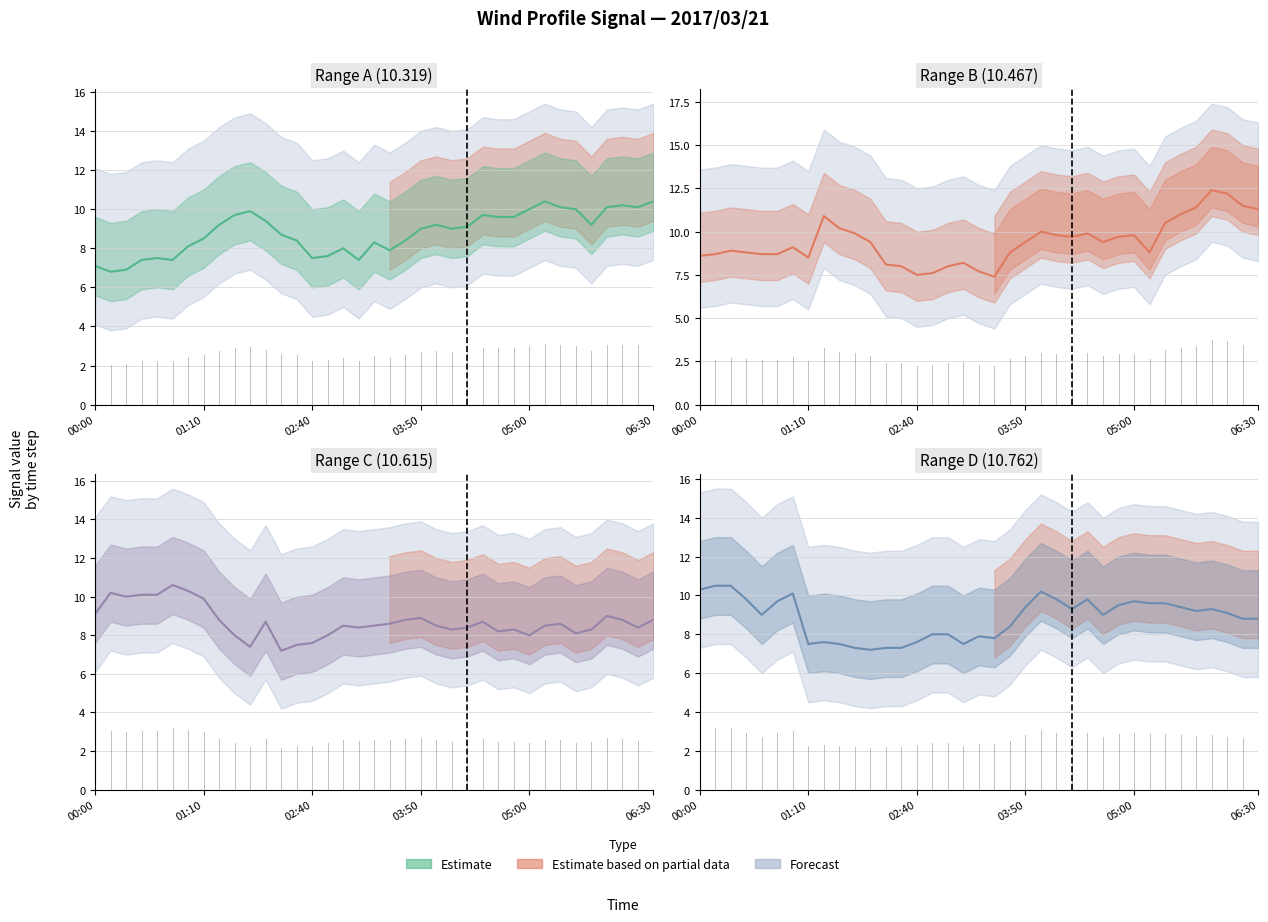

At how many categories does at least one series exceed 12?

2